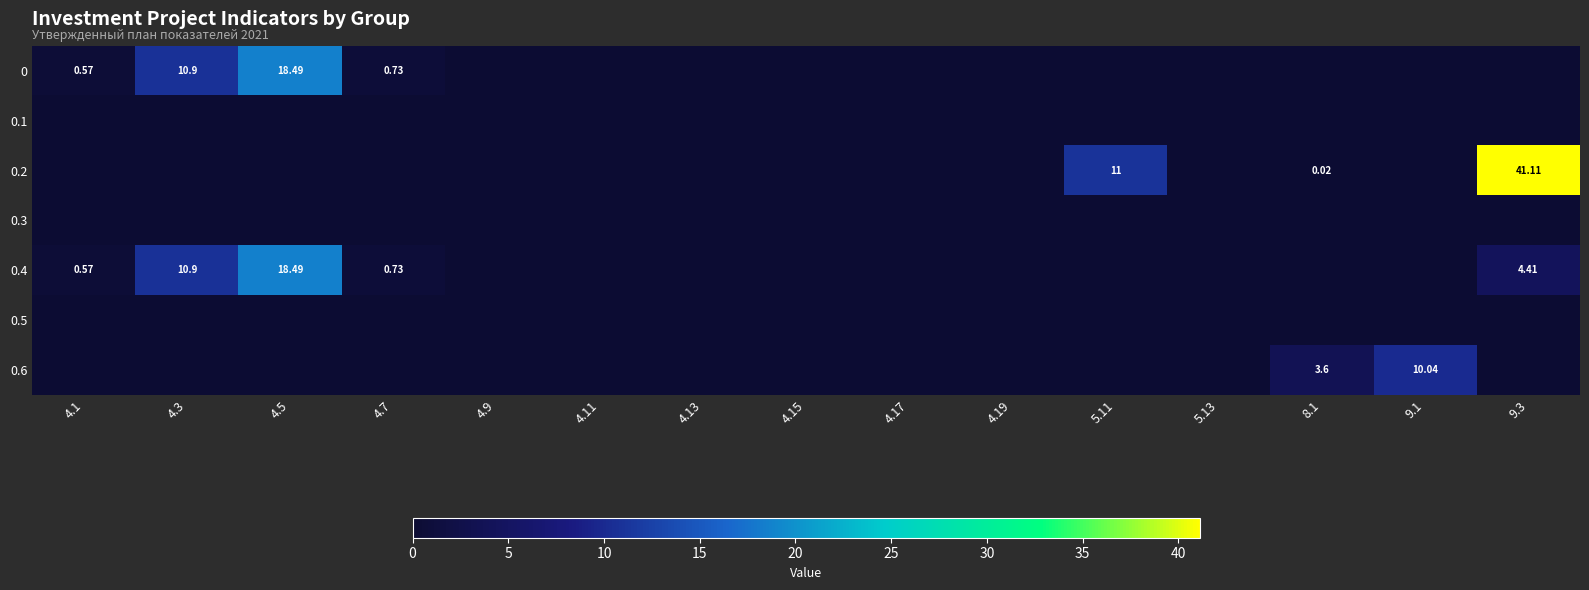

How many categories are shown in the chart?

15